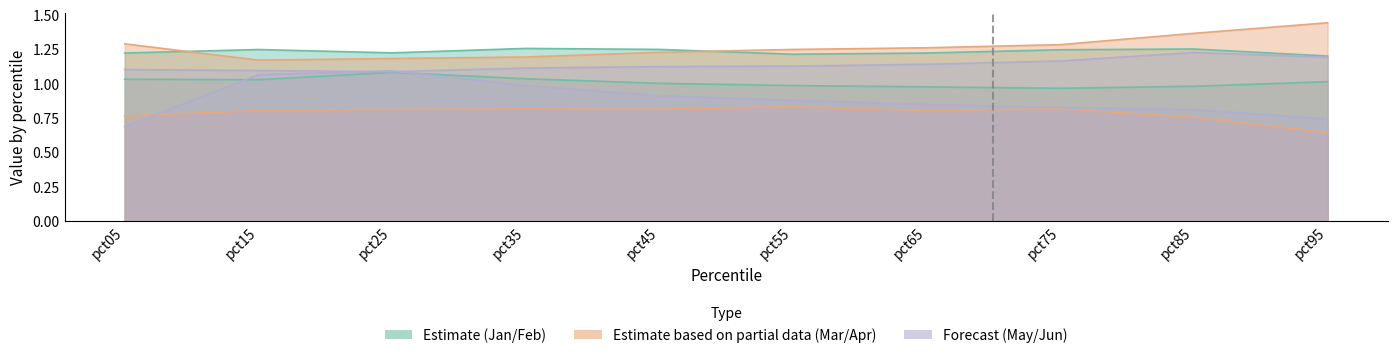

Is the value of May at pct55 greater than the value of Mar at pct45?

Yes